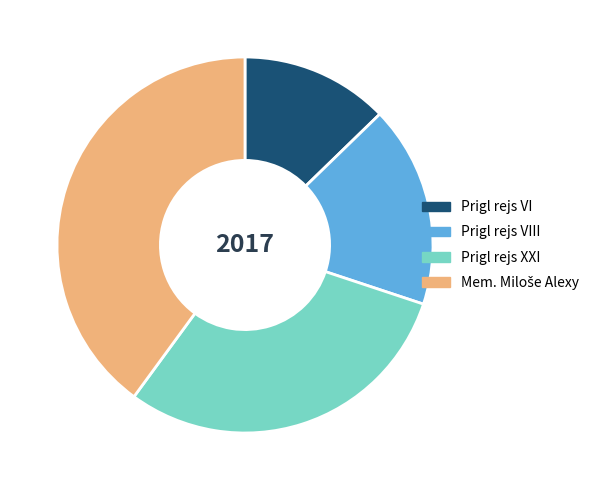

Is there any slice that represents more than half of the pie?

No